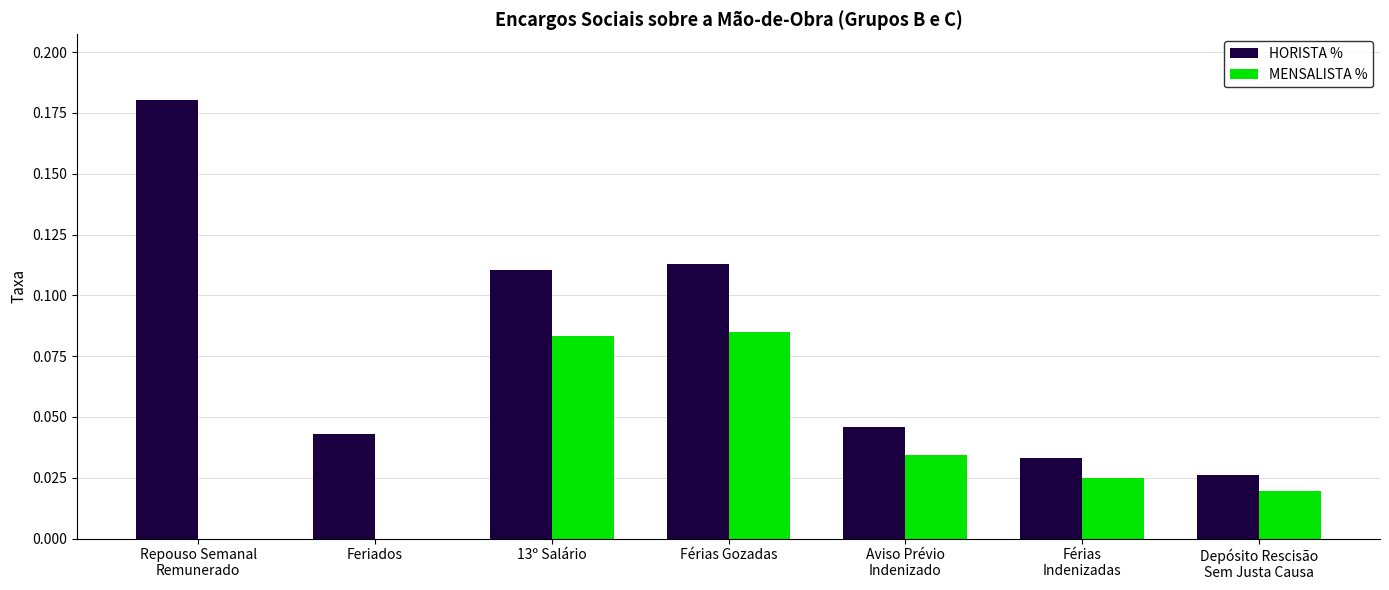

Which category has the highest value in the HORISTA % series?

Repouso Semanal
Remunerado